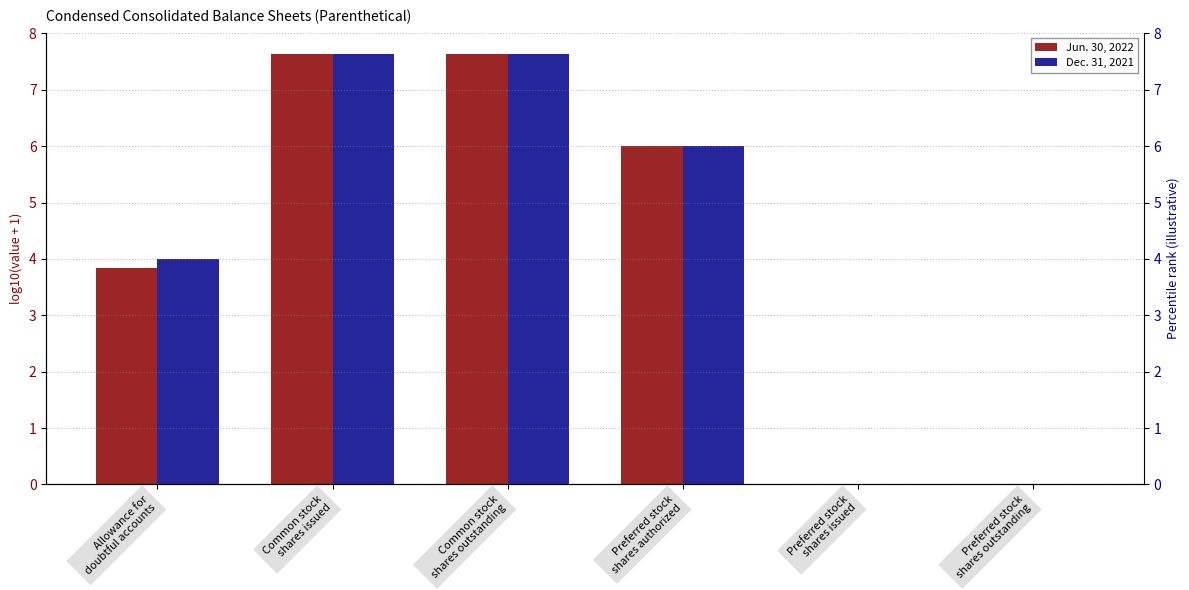

The Jun. 30, 2022 series shows 0.0 at Preferred stock
shares issued. True or false?

True